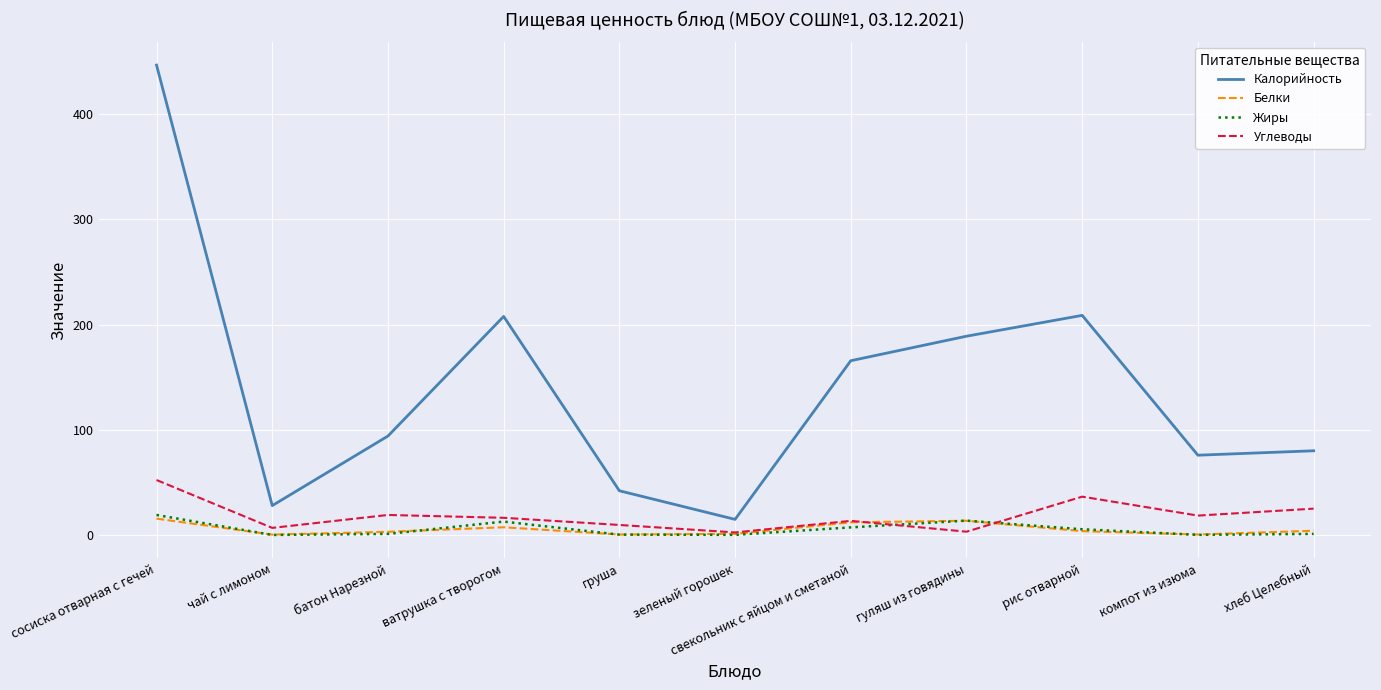

In Калорийность, how many points are lower than both neighbors (excluding endpoints)?

3